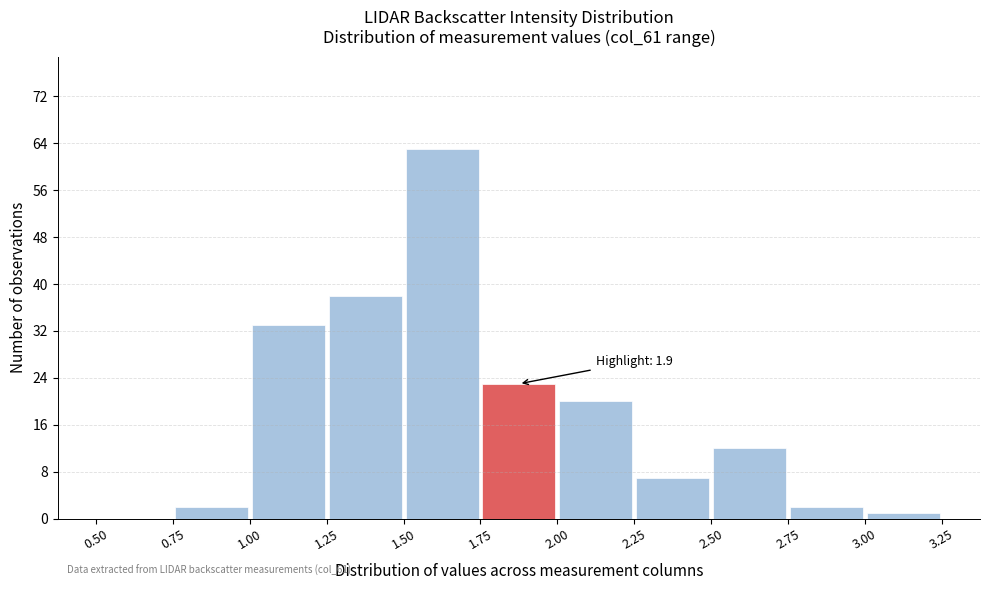

Over which range of the x-axis is the bar tallest?

1.50 to 1.75